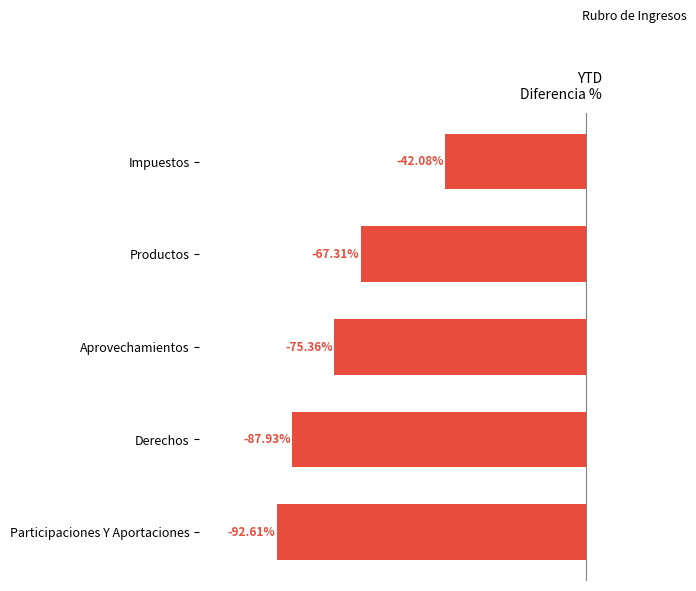

Where is the data nearest to the value -67?

Productos